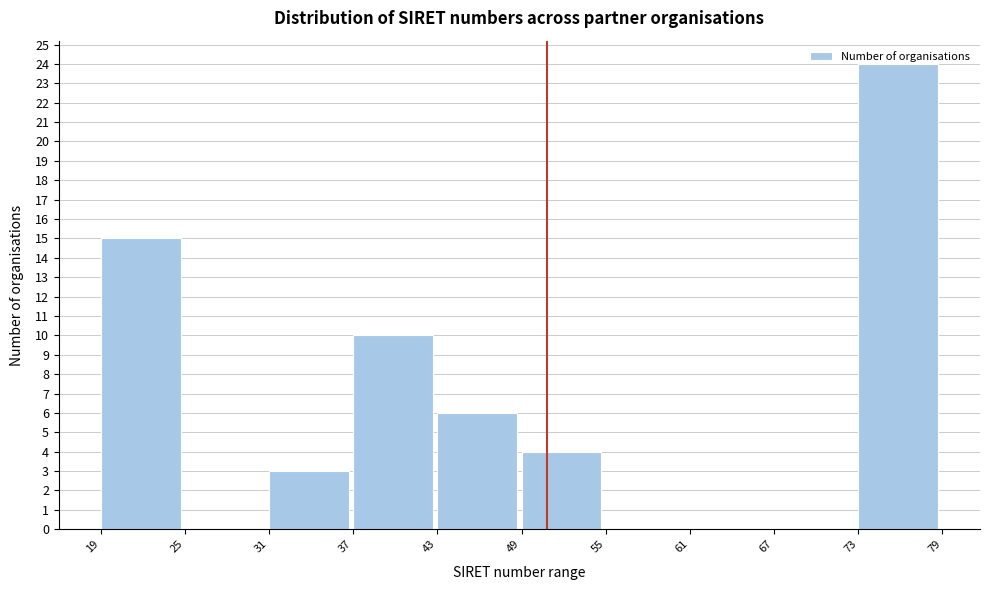

The value at 43 is 6. True or false?

True